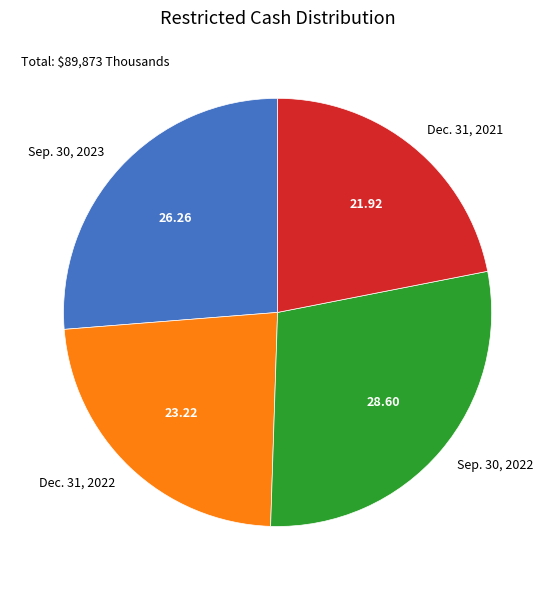

Rank the categories by value from lowest to highest.

Dec. 31, 2021, Dec. 31, 2022, Sep. 30, 2023, Sep. 30, 2022